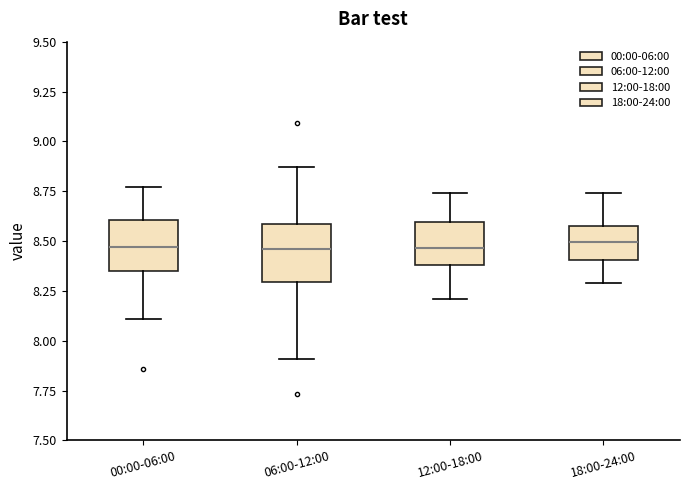

Where is the upper edge of the box for 12:00-18:00 on the y-axis? The values are not printed on the chart, so give them approximately, as read against the axis.

8.60